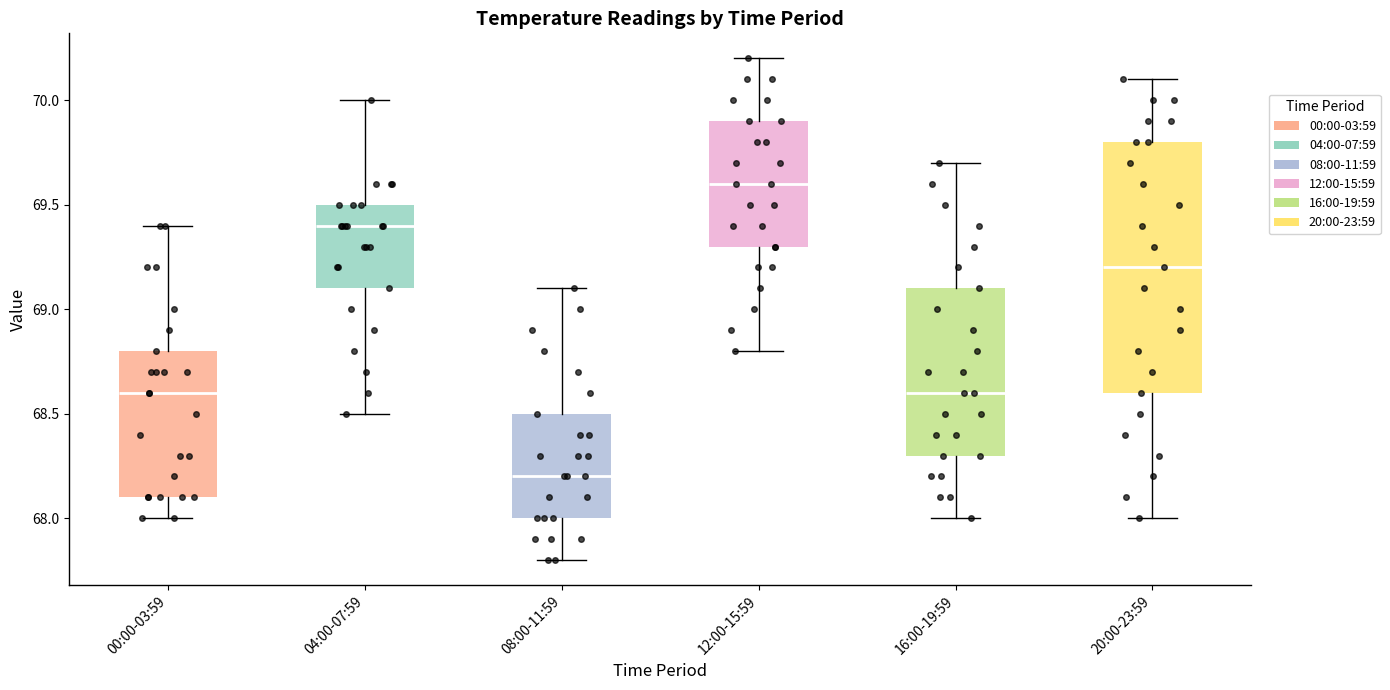

Which box is the tallest, from its lower edge to its upper edge?

20:00-23:59